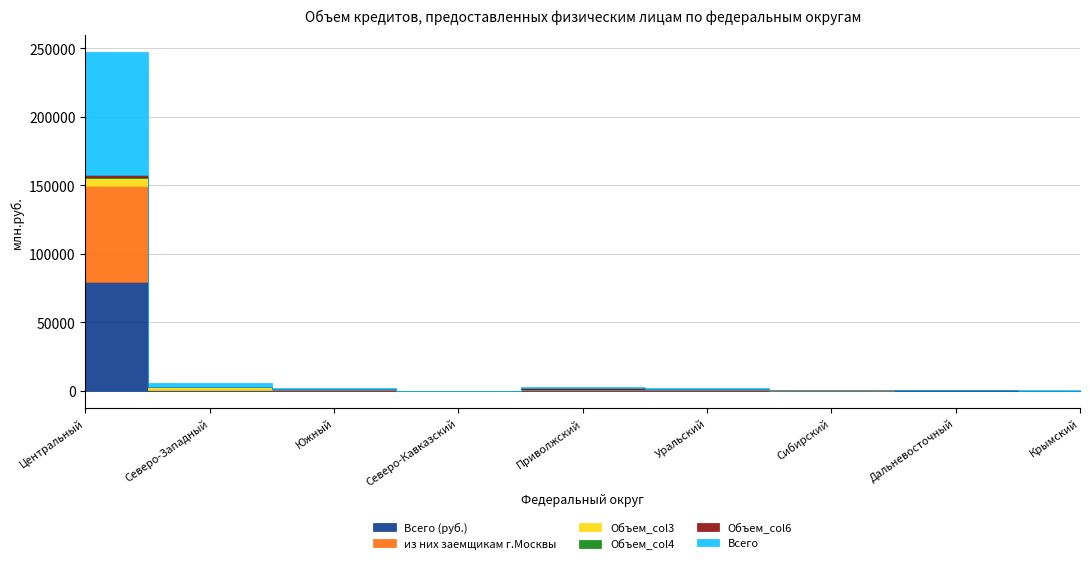

What value does the Всего (руб.) series have at Приволжский?

510